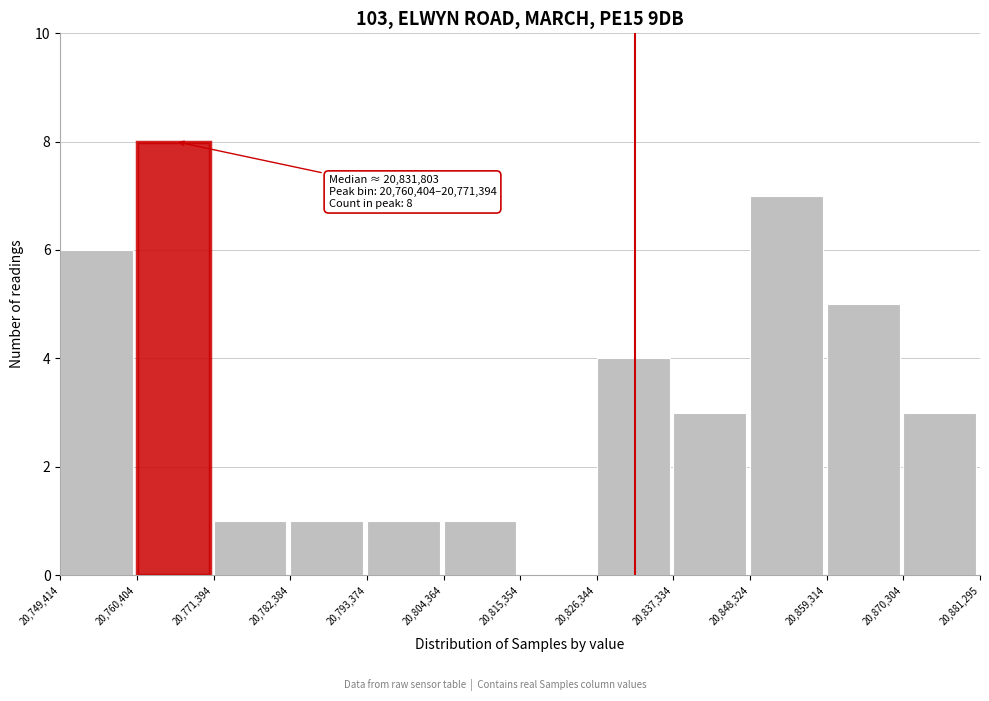

Which range on the x-axis has the tallest bar?

20,760,404 to 20,771,394